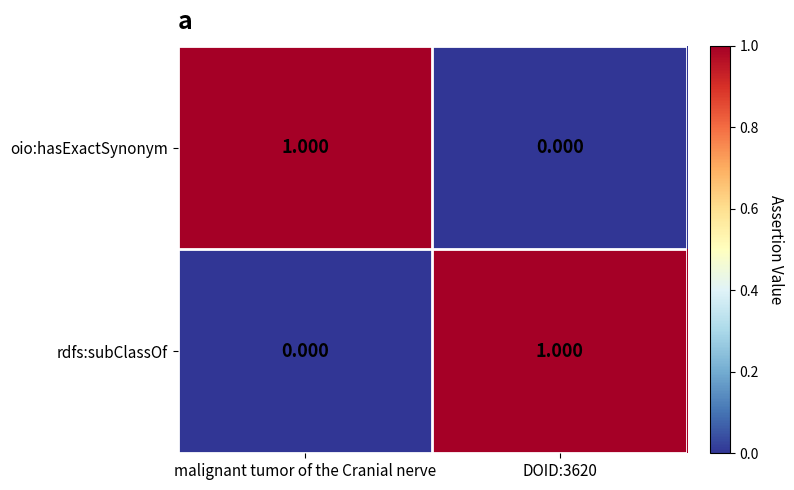

At which label does oio:hasExactSynonym reach its peak?

malignant tumor of the Cranial nerve